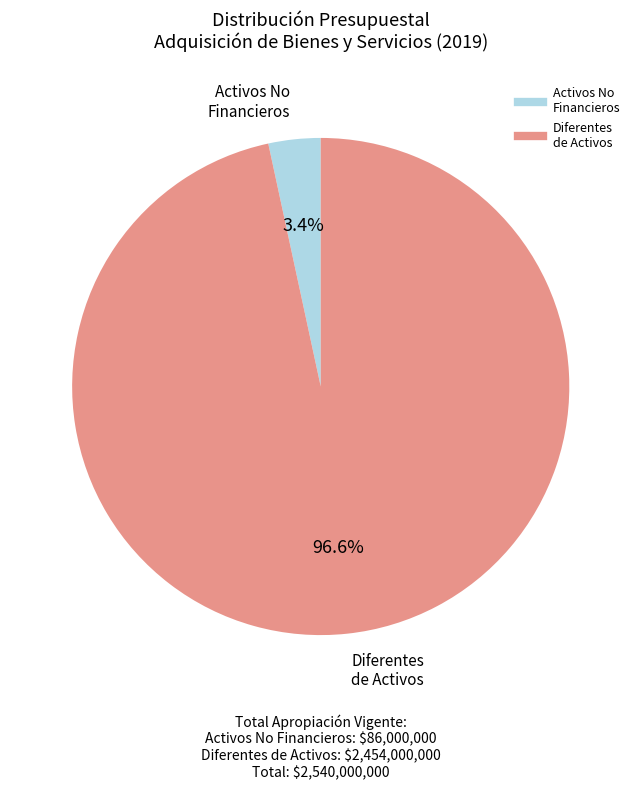

Does any single category account for the majority?

Yes